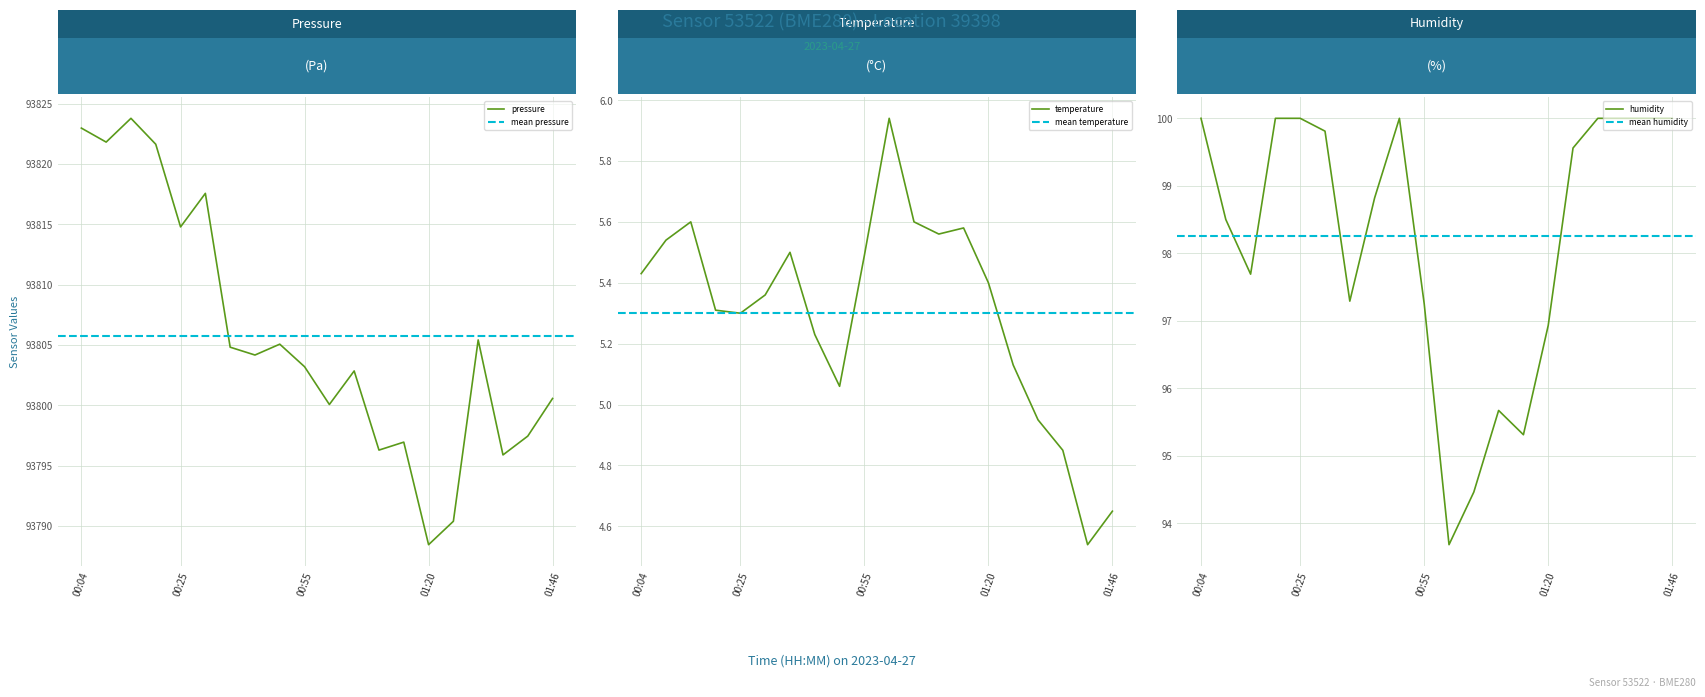

How many values in the pressure series are below 93804?

10